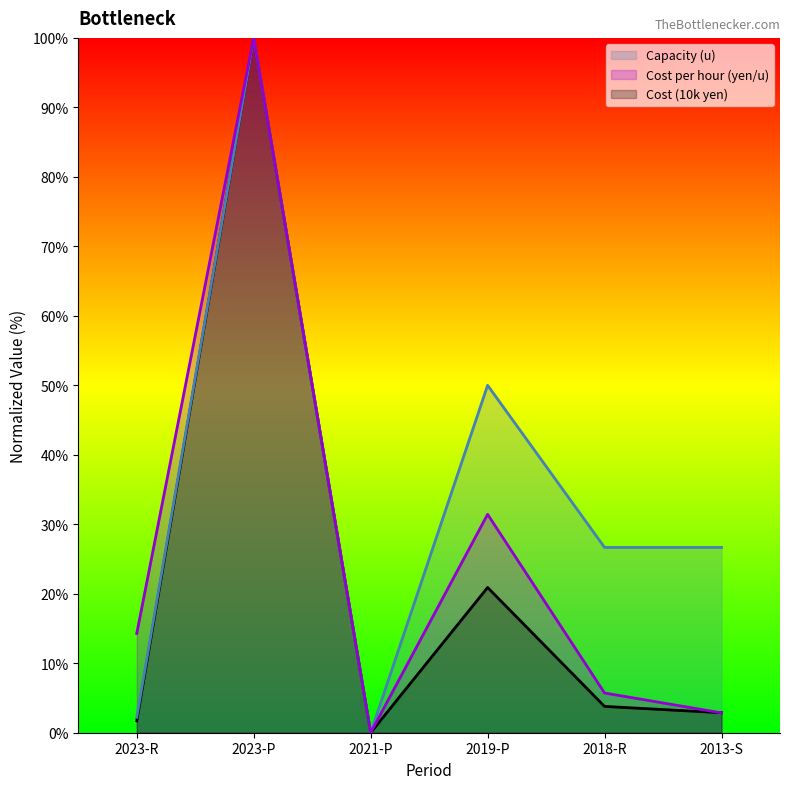

How many values in Capacity (u) are above zero?

5